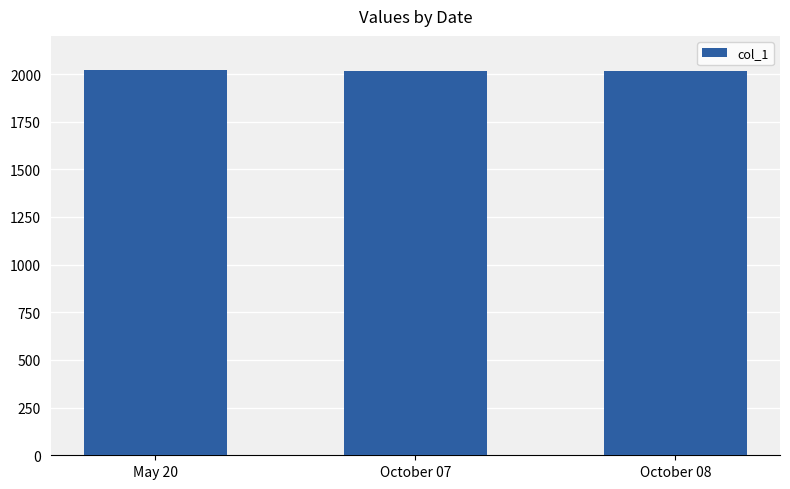

What is the ratio of the value at October 08 to the value at October 07?

1.0